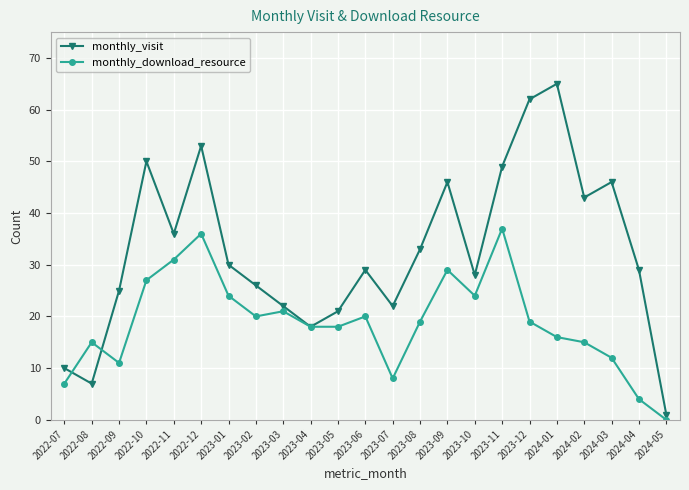

Count the number of categories in the chart.

23